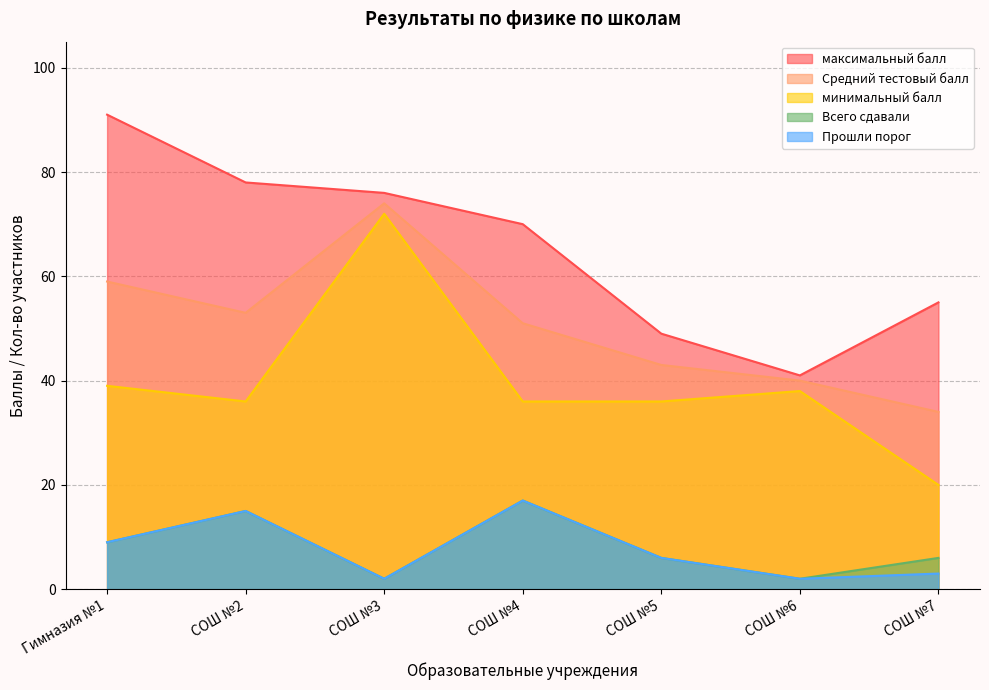

The value of Всего сдавали at СОШ №4 is 17. True or false?

True